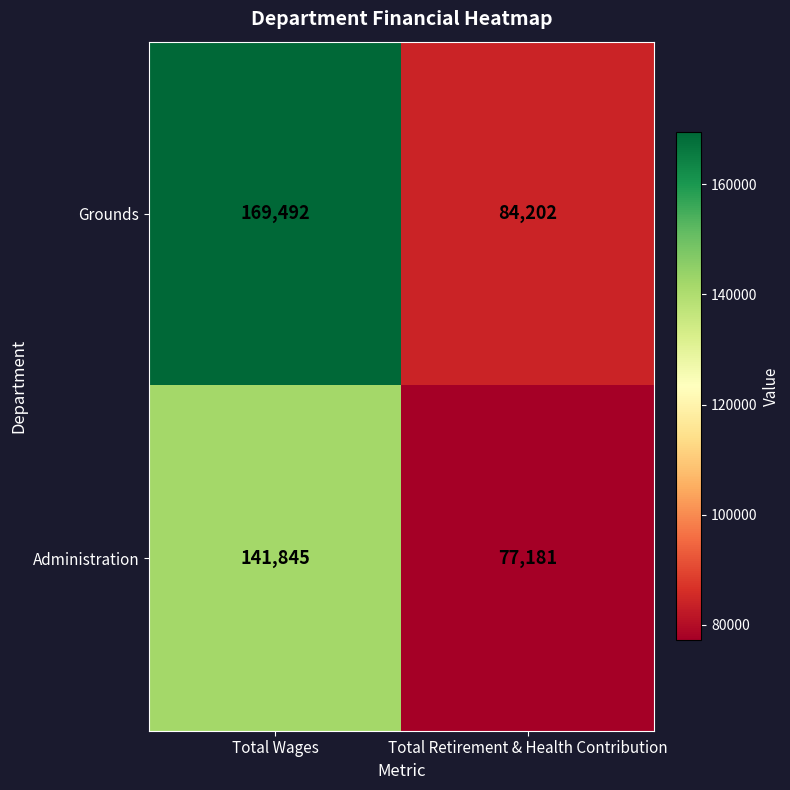

What is the total value across all series at Total Wages?

311337